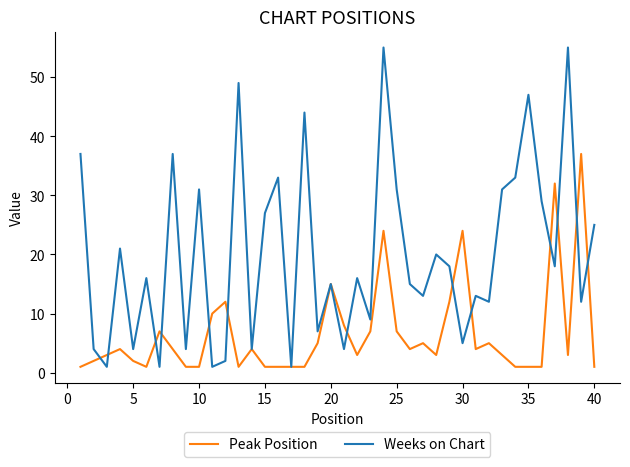

List the series in order of their overall mean, highest first.

Weeks on Chart, Peak Position